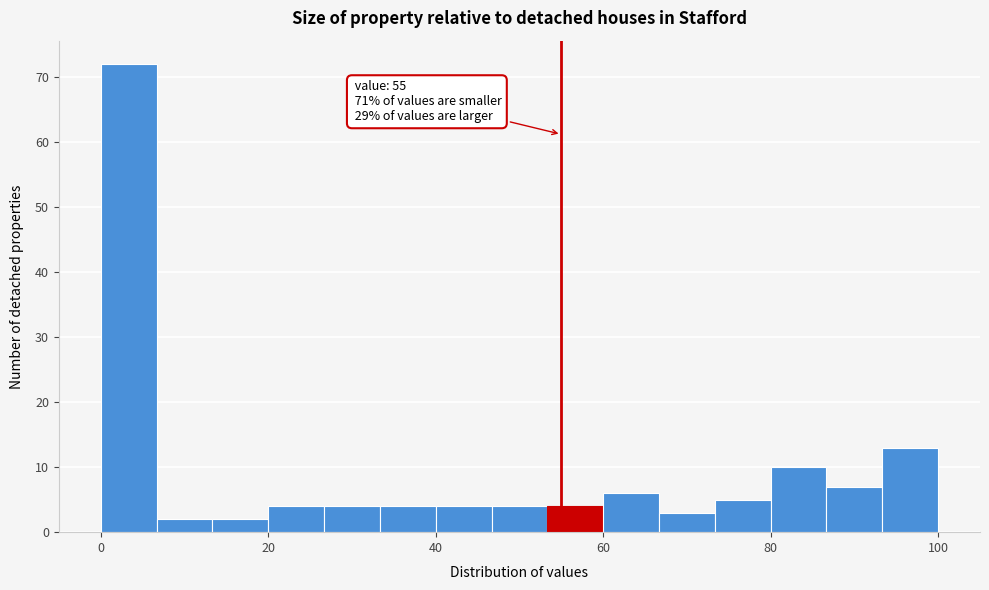

Read against the x-axis, roughly where is the centre of the tallest bar?

4